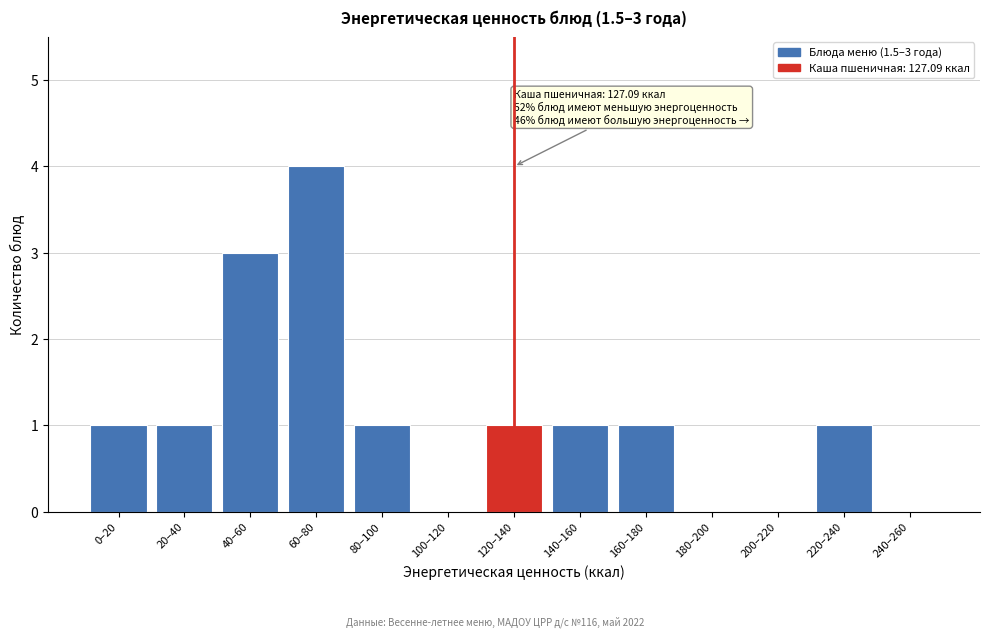

Reading left to right, what are all the values shown in this chart?

0–20=1	20–40=1	40–60=3	60–80=4	80–100=1	100–120=0	120–140=1	140–160=1	160–180=1	180–200=0	200–220=0	220–240=1	240–260=0